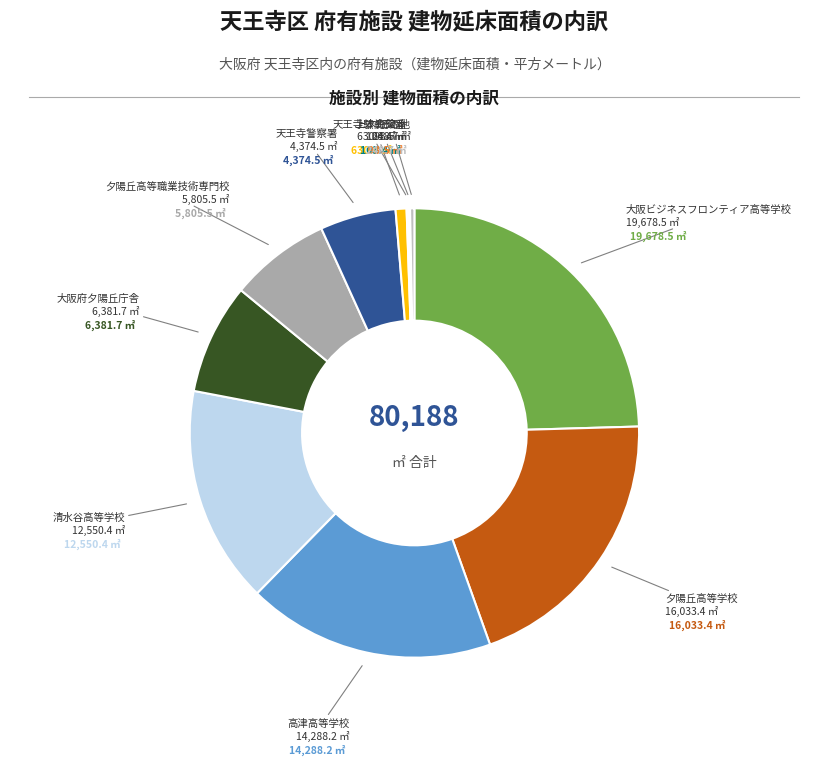

Which category has the biggest portion of the pie?

大阪ビジネスフロンティア高等学校